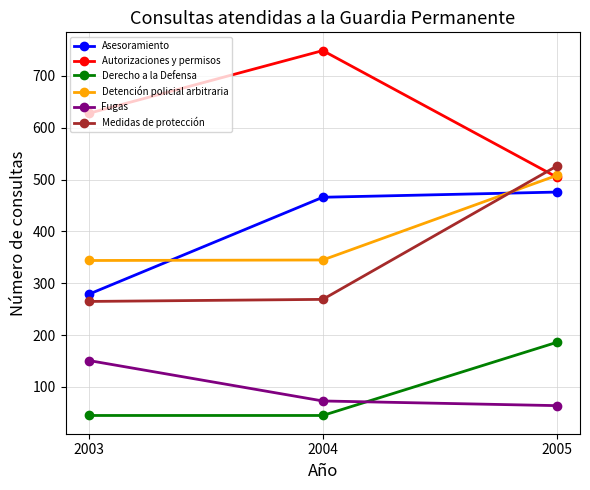

What is the highest value of the Detención policial arbitraria series?

508